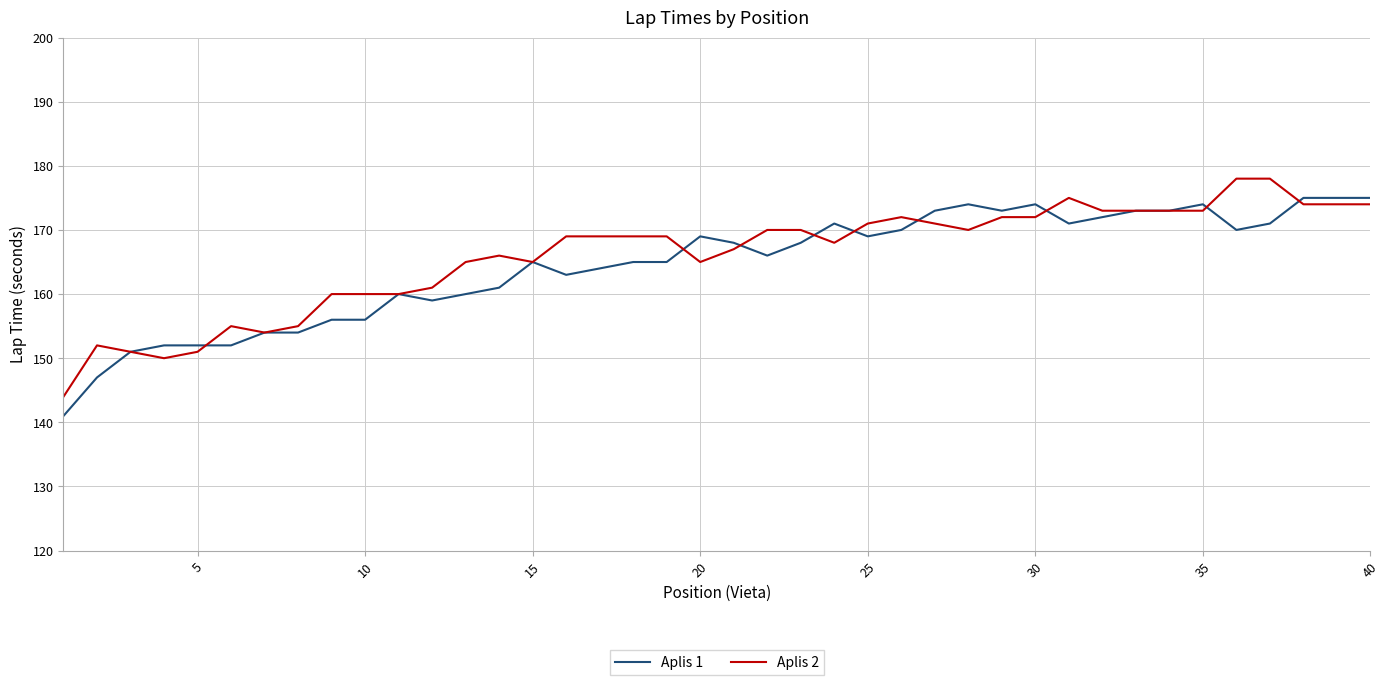

What is the minimum value shown in the chart?

141